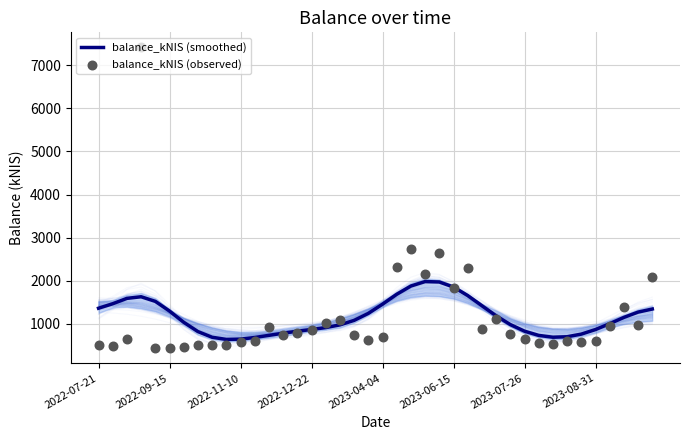

What is the total value across all series at 11?

1273.4